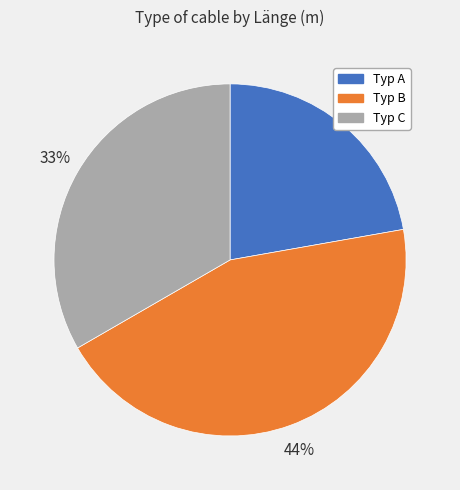

What is the ratio of the value at Typ A to the value at Typ C?

0.7